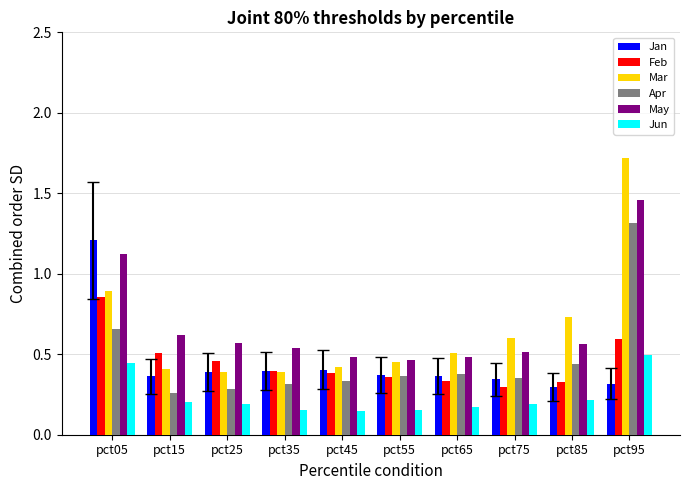

At which label is Feb closest to 0?

pct75